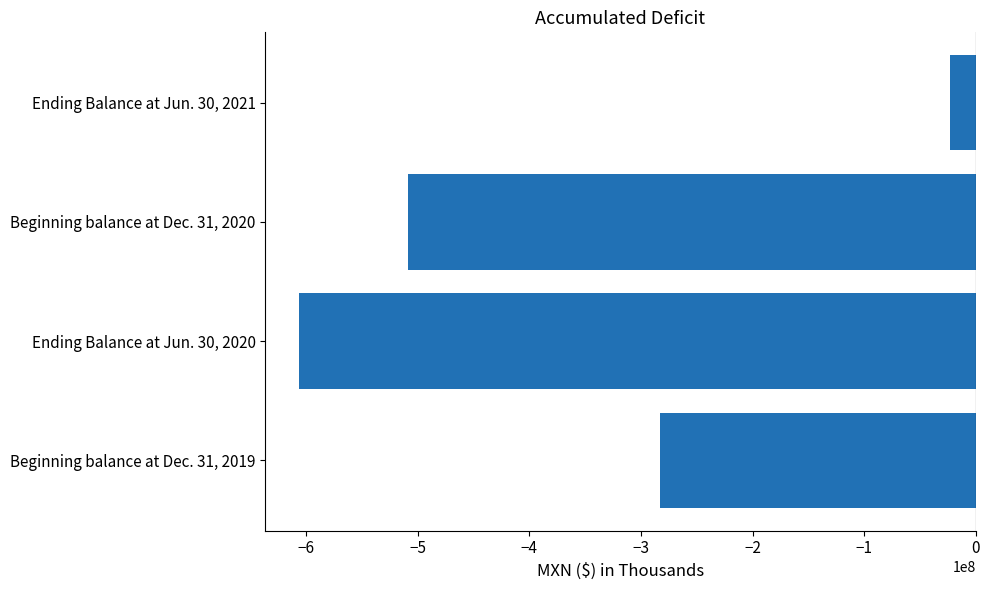

What is the difference between the values at Beginning balance at Dec. 31, 2020 and Ending Balance at Jun. 30, 2020?

97582397